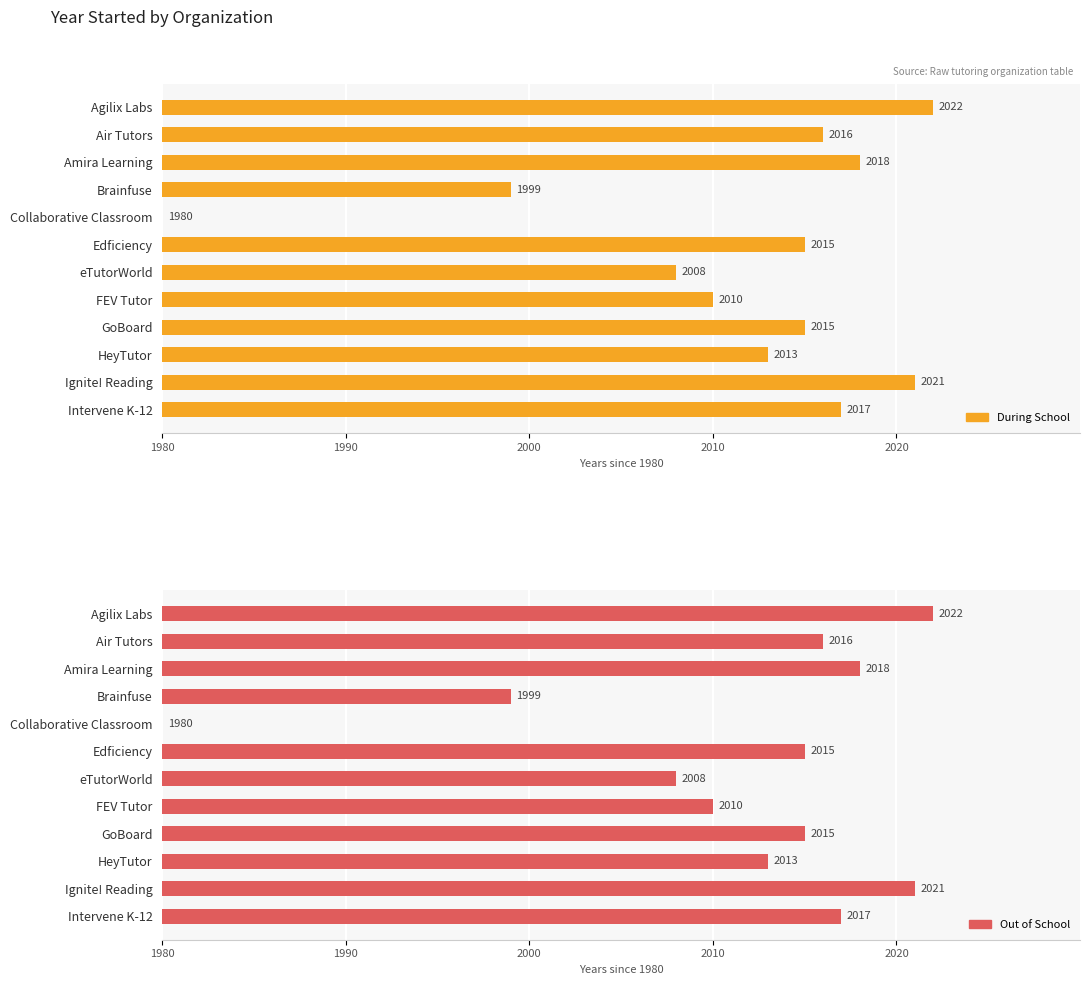

Reading left to right, extract all data points from this chart.

During School: 42	36	38	19	0	35	28	30	35	33	41	37
Out of School: 42	36	38	19	0	35	28	30	35	33	41	37